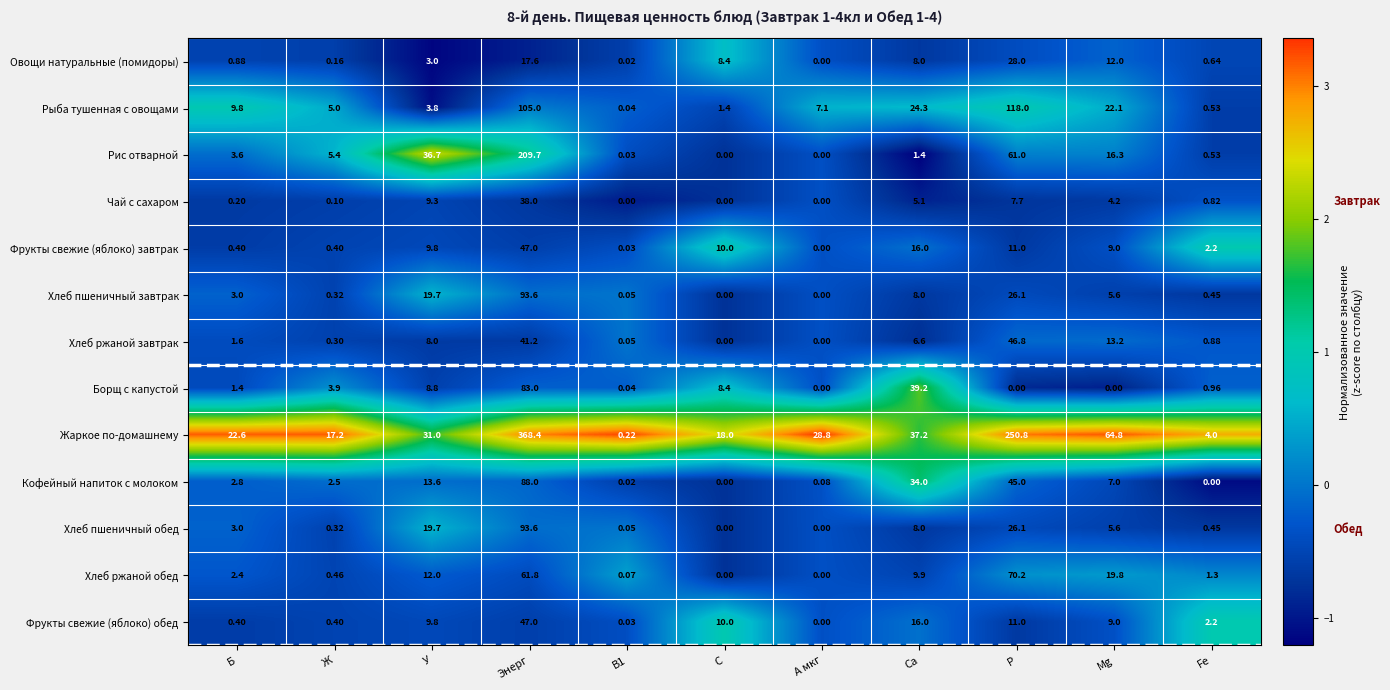

At how many categories does at least one series exceed 0?

11